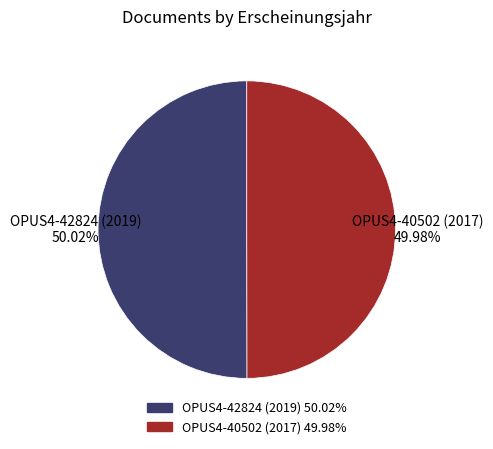

Do OPUS4-40502 (2017) and OPUS4-42824 (2019) together represent more than half of the pie?

Yes